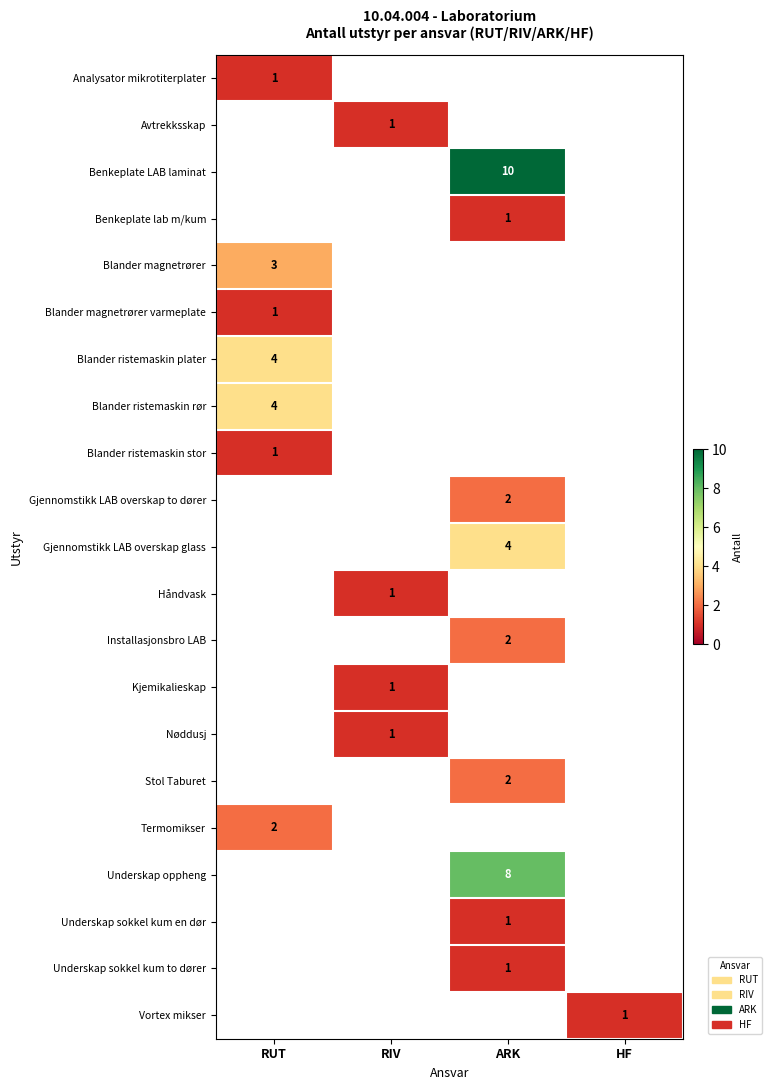

Is the value of Blander magnetrører varmeplate at RUT greater than the value of Installasjonsbro LAB at ARK?

No